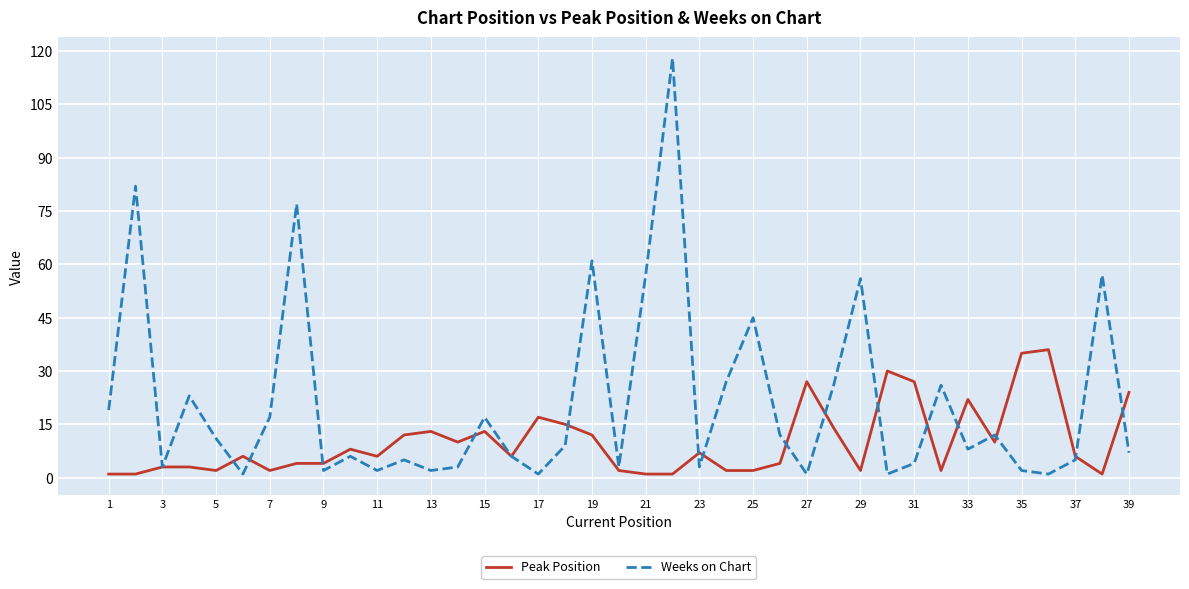

What is the minimum value shown in the chart?

1